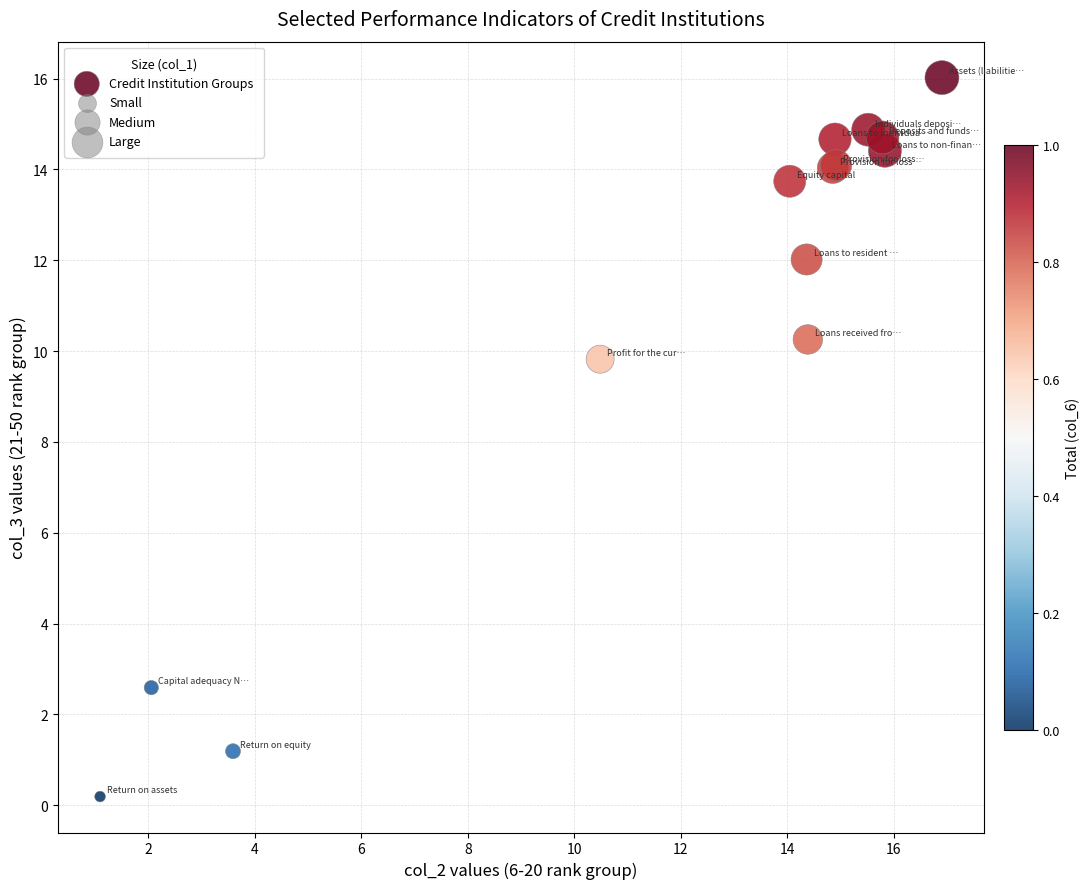

What Y value in the scatter plot is closest to 8?

9.8